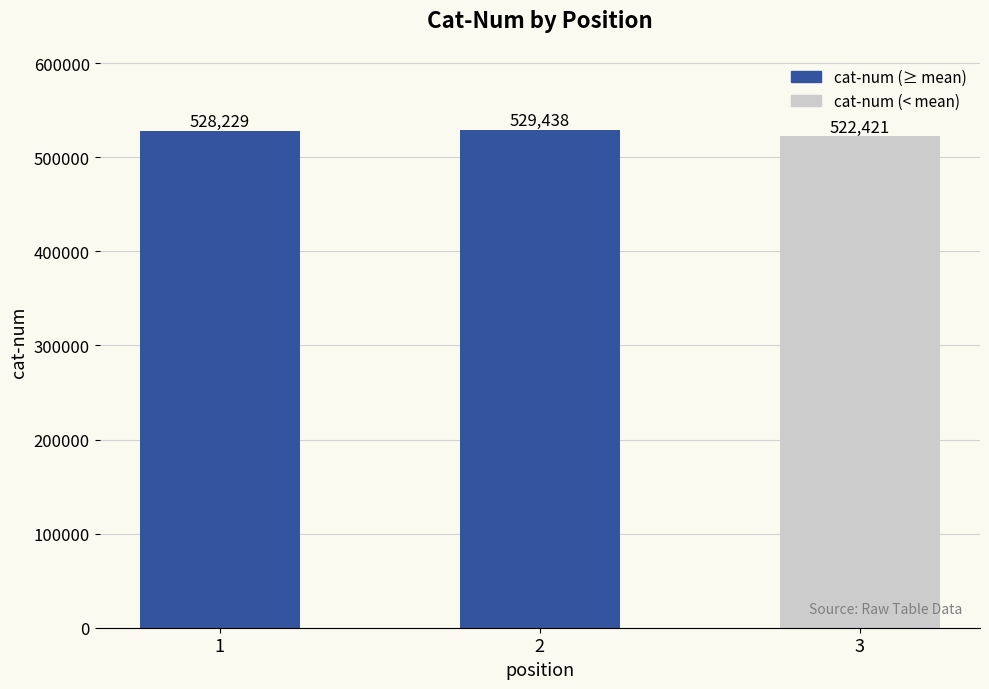

How many bars are there in total?

3